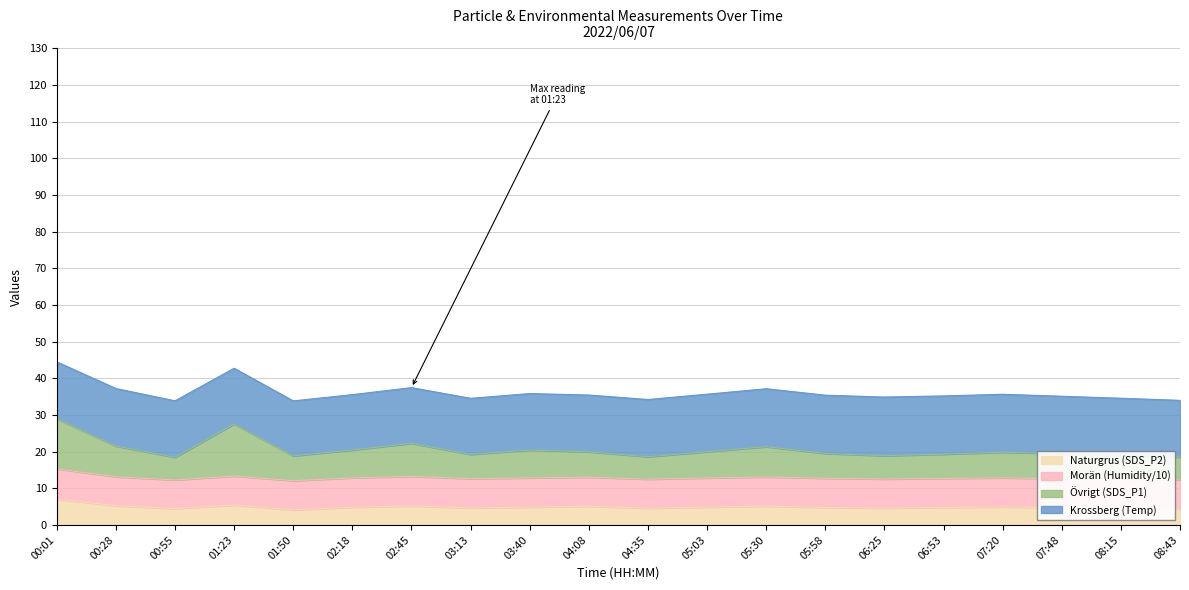

True or false: Övrigt (SDS_P1) has a value of 27.9 at 07:20.

False